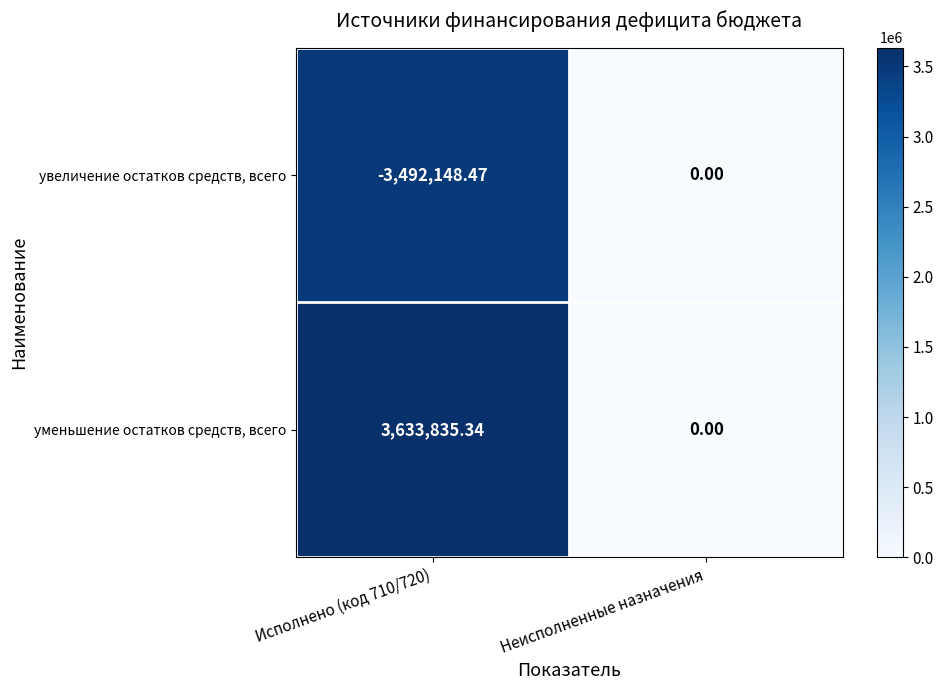

Which series changed the most between Исполнено (код 710/720) and Неисполненные назначения?

уменьшение остатков средств, всего